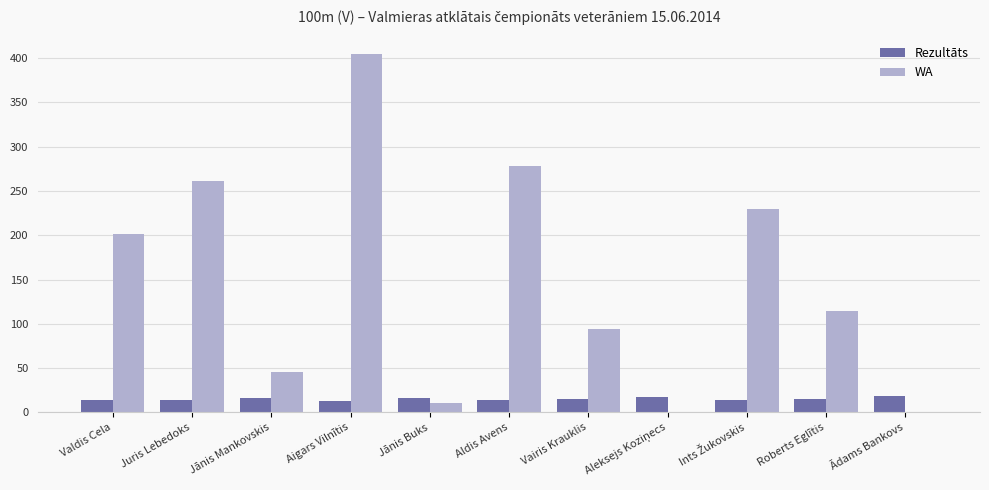

Are the bars grouped side by side (vs. stacked)?

Yes